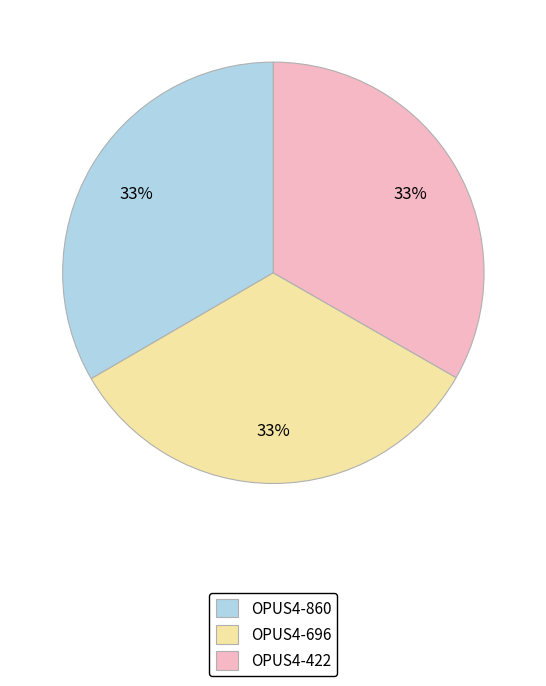

Approximately how many times larger is the value at OPUS4-860 compared to OPUS4-696?

1.0